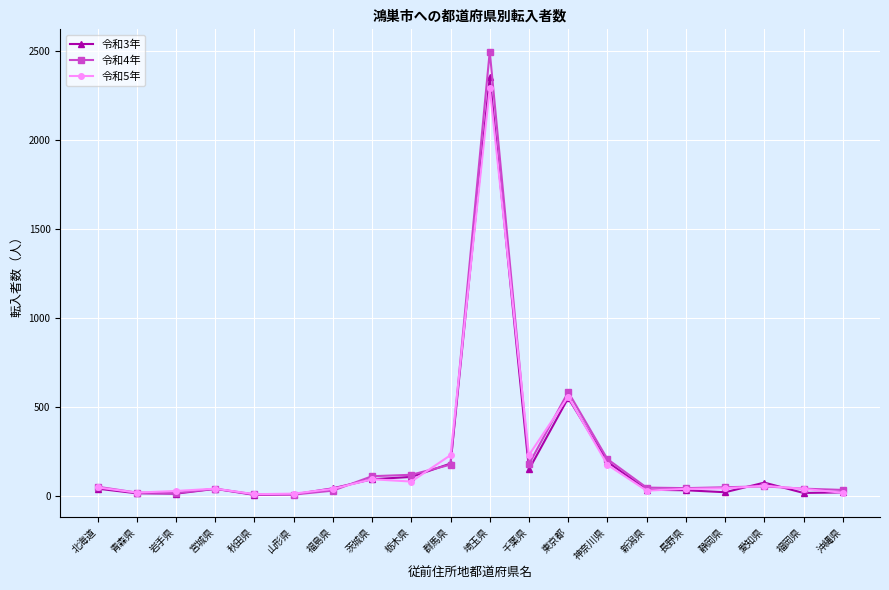

What is the spread (max minus min) of values at 愛知県?

21